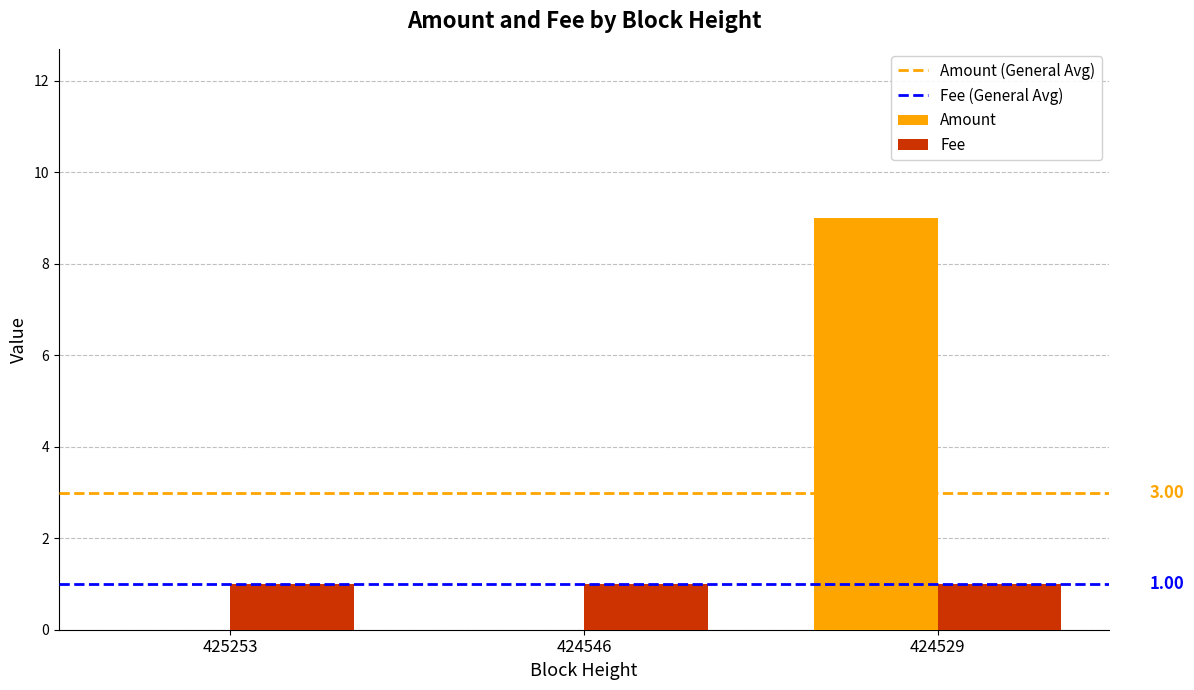

Is the value of Fee at 425253 greater than the value of Amount at 424529?

No